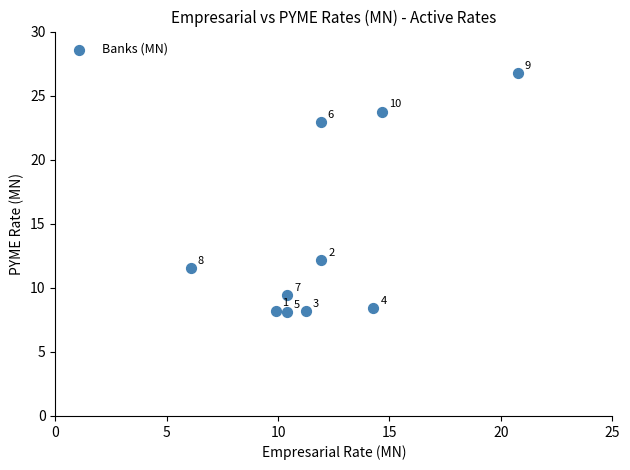

What Y value in the scatter plot is closest to 17?

12.2